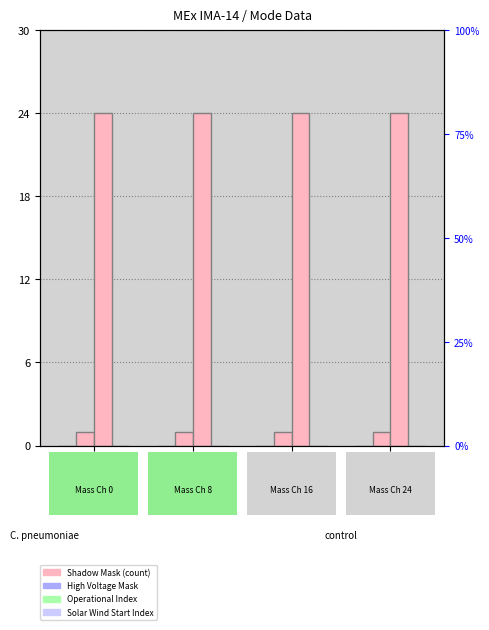

Which has a higher value, Mass Ch 24 or Mass Ch 8?

Mass Ch 24